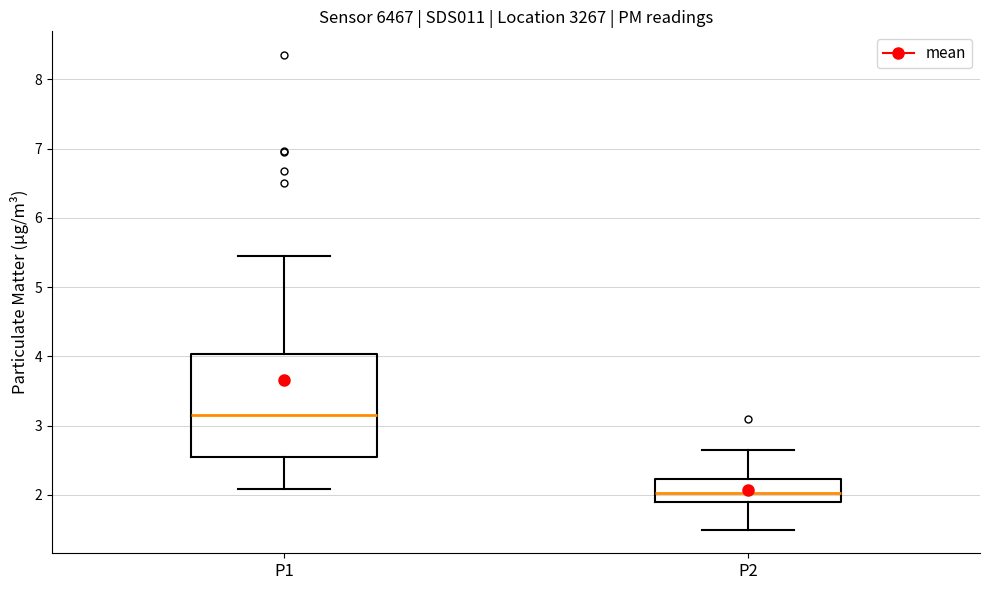

Reading left to right, read every box against the y-axis: the position of its median line, the range the box covers, and the ends of its whiskers. The values are not printed on the chart, so give them approximately, as read against the axis.

P1: median 3.2, box 2.6 to 4.0, whiskers 2.1 to 5.5
P2: median 2.0, box 1.9 to 2.2, whiskers 1.5 to 2.7